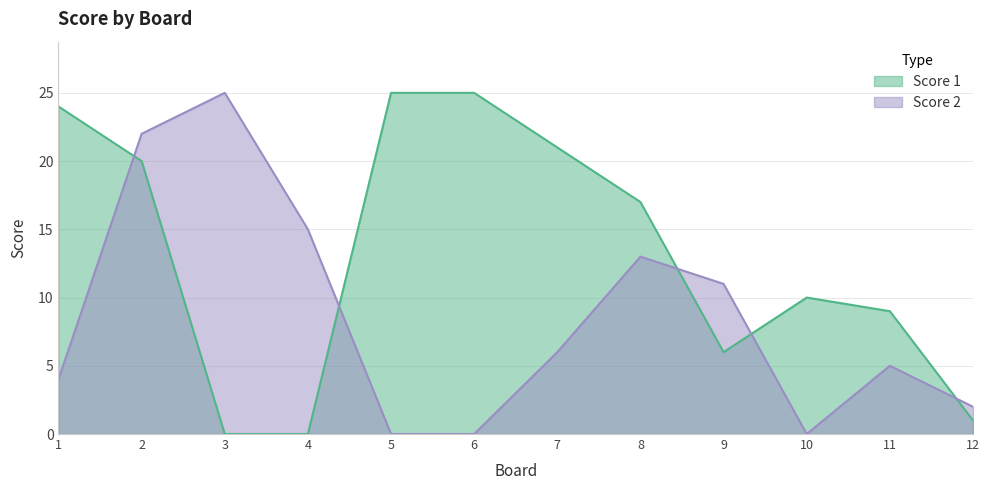

At which label does Score 1 first exceed 17?

1